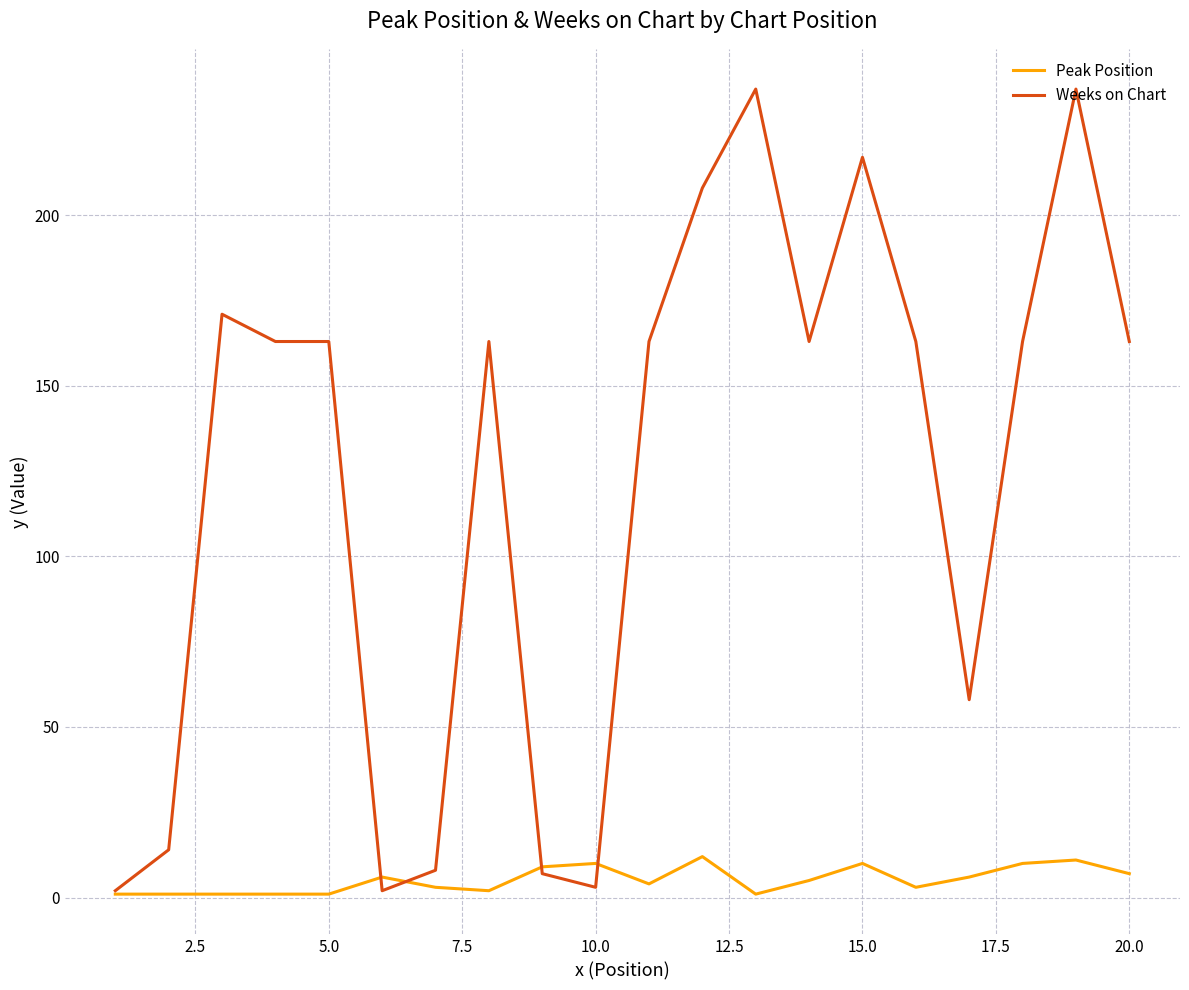

List the series in order of their peak value, lowest first.

Peak Position, Weeks on Chart